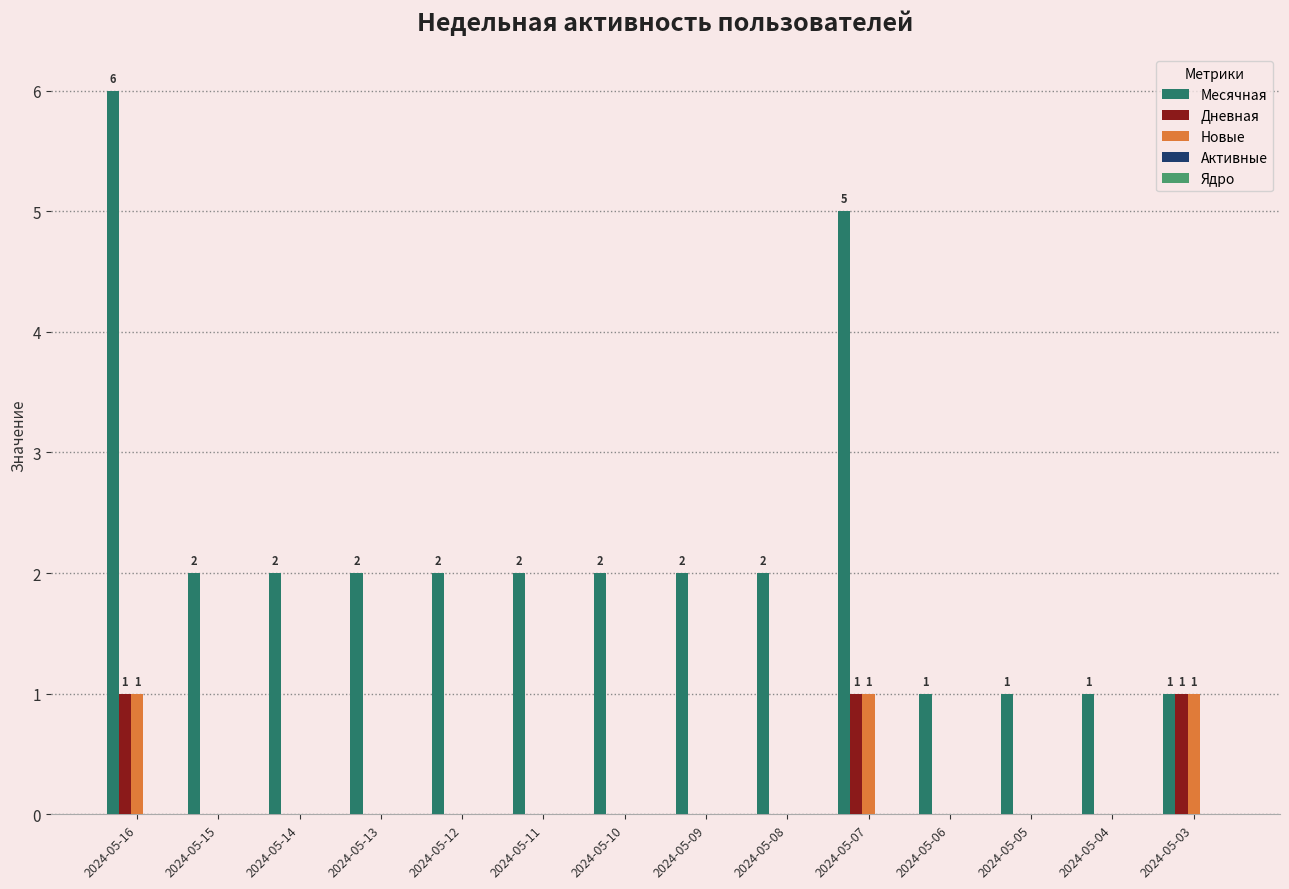

How many data points does each series have?

14